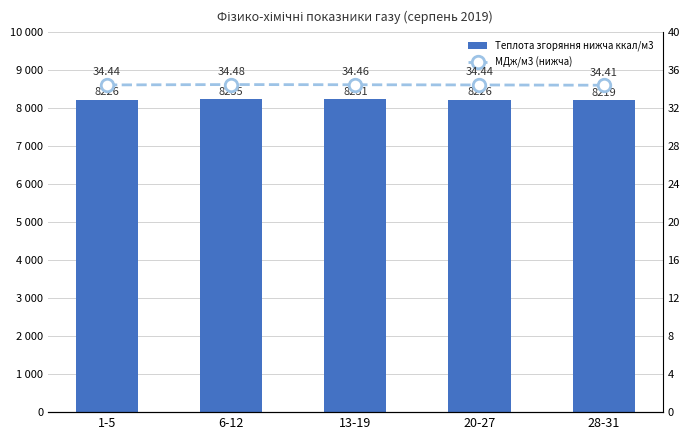

What is the total value across all series at 20-27?

8260.3